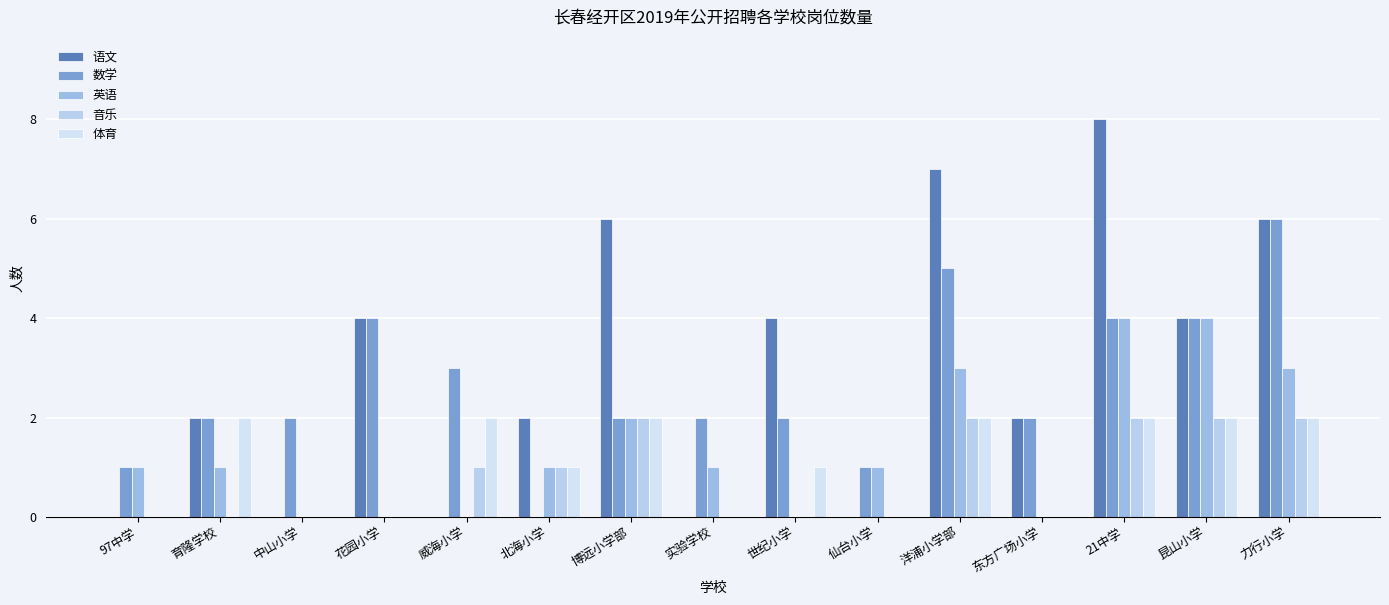

What is the sum of all 语文 values?

45